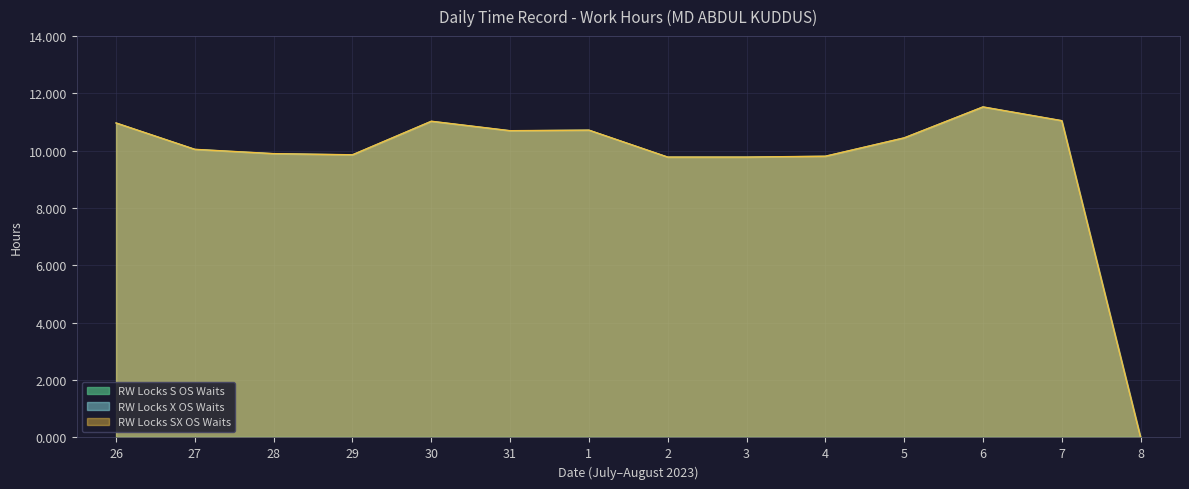

What is the value of the RW Locks X OS Waits (Break Total hrs) point at the 1st from the left?

11.0